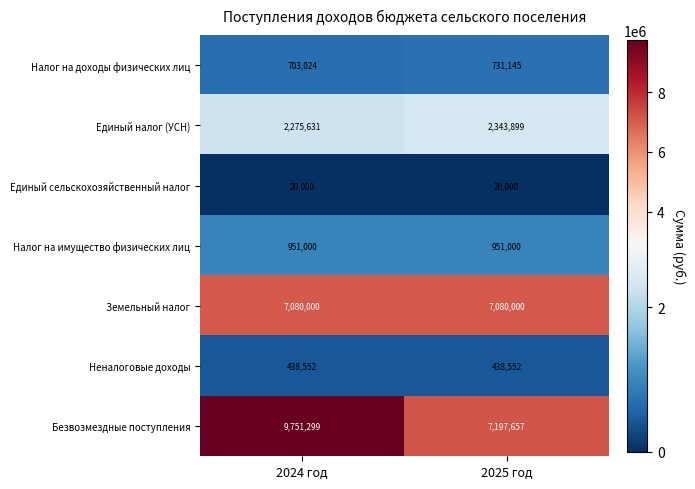

The value of Неналоговые доходы at 2024 год is 438552. True or false?

True